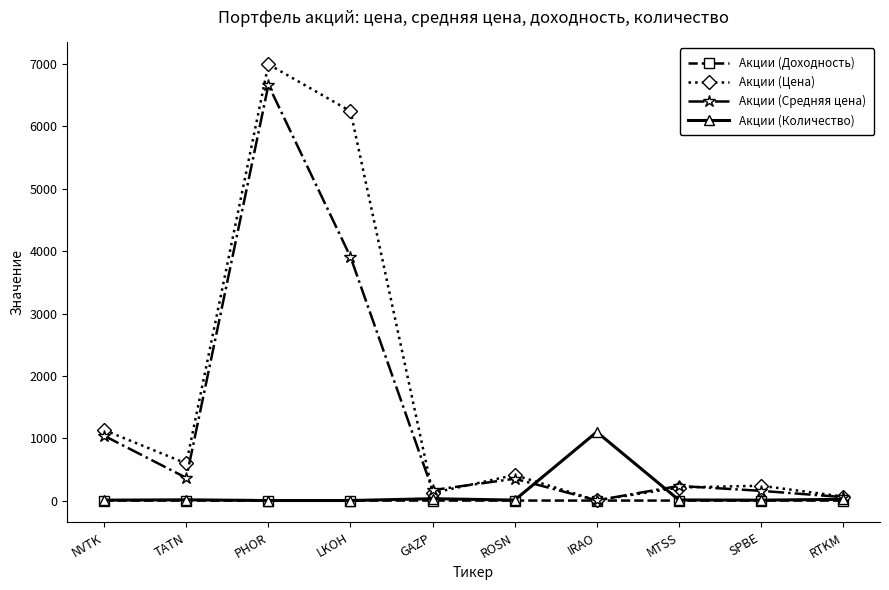

What is the average value of the Акции (Средняя цена) series?

1294.5